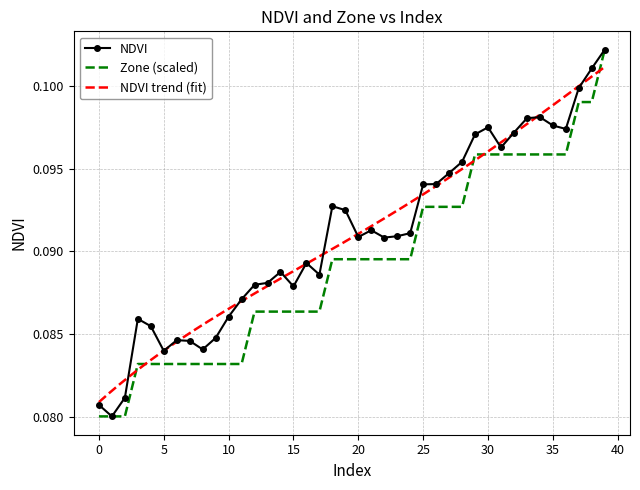

The NDVI series shows 0.1 at 36. True or false?

True